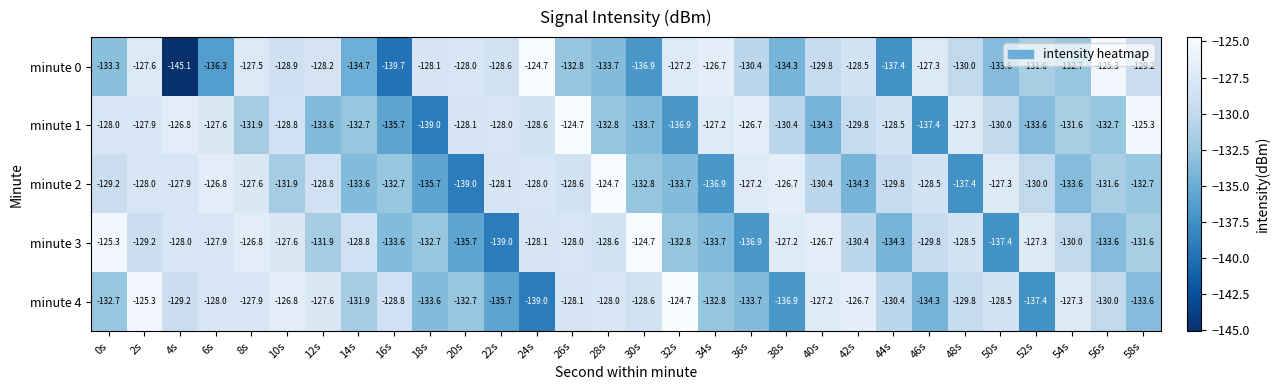

At which label does minute 2 first exceed -129?

2s